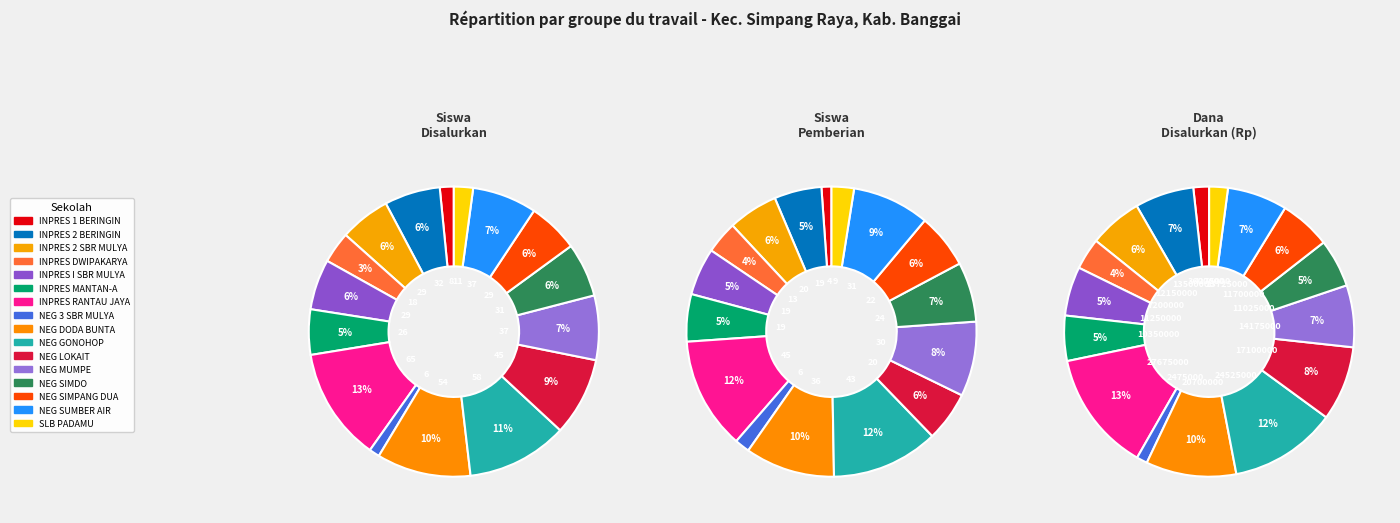

What is the largest slice in the pie chart?

SD INPRES RANTAU JAYA